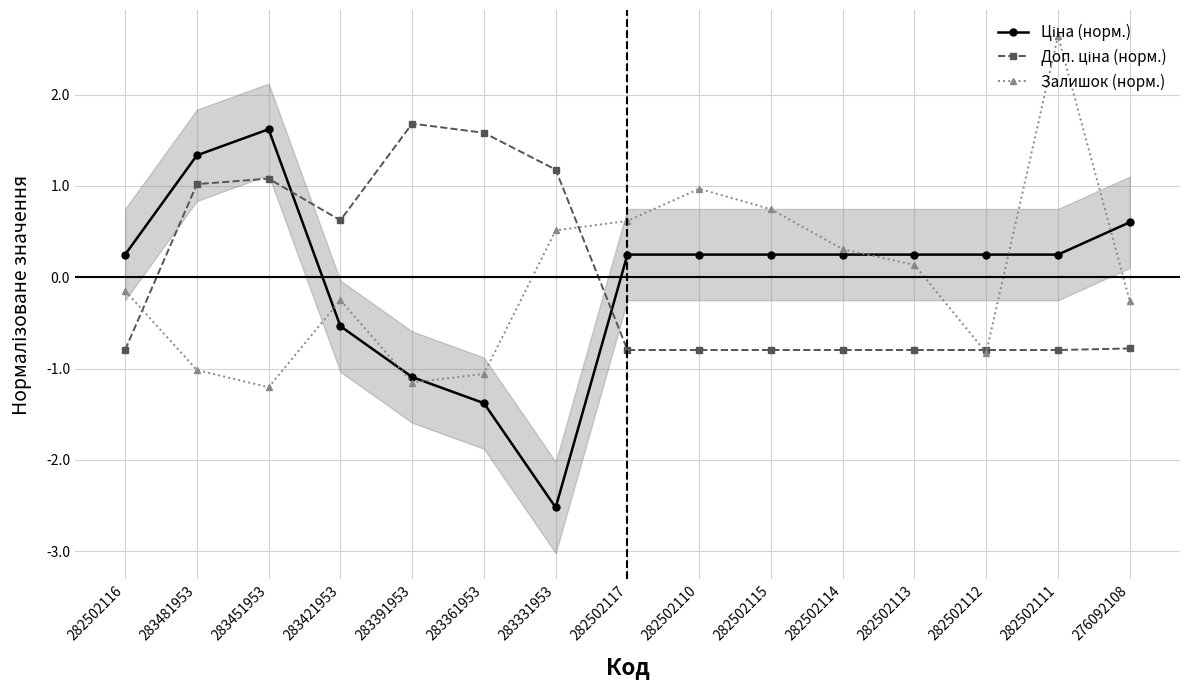

Reading left to right, list all the values displayed in this chart.

Ціна (норм.): 282502116=0.2	283481953=1.3	283451953=1.6	283421953=-0.5	283391953=-1.1	283361953=-1.4	283331953=-2.5	282502117=0.2	282502110=0.2	282502115=0.2	282502114=0.2	282502113=0.2	282502112=0.2	282502111=0.2	276092108=0.6
Доп. ціна (норм.): 282502116=-0.8	283481953=1.0	283451953=1.1	283421953=0.6	283391953=1.7	283361953=1.6	283331953=1.2	282502117=-0.8	282502110=-0.8	282502115=-0.8	282502114=-0.8	282502113=-0.8	282502112=-0.8	282502111=-0.8	276092108=-0.8
Залишок (норм.): 282502116=-0.1	283481953=-1.0	283451953=-1.2	283421953=-0.3	283391953=-1.2	283361953=-1.1	283331953=0.5	282502117=0.6	282502110=1.0	282502115=0.7	282502114=0.3	282502113=0.1	282502112=-0.8	282502111=2.6	276092108=-0.3